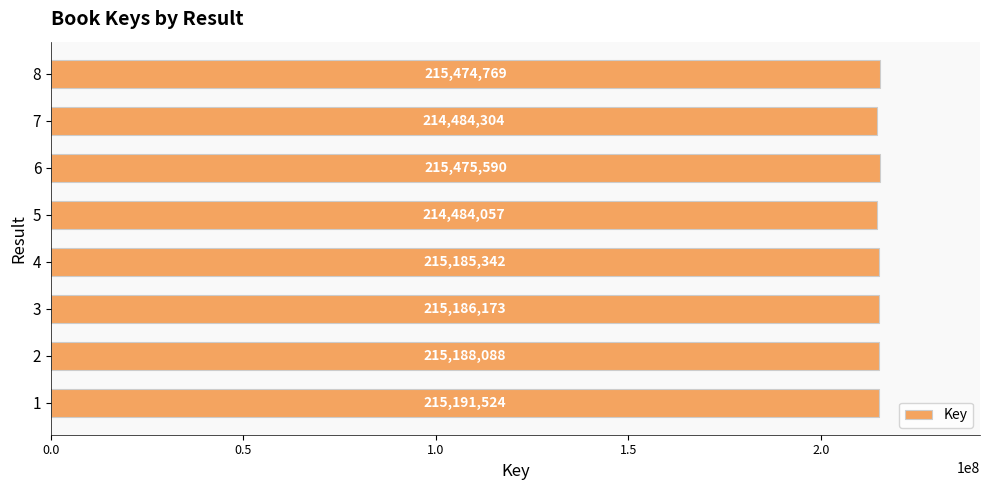

List the labels in order of value, smallest first.

5, 7, 4, 3, 2, 1, 8, 6